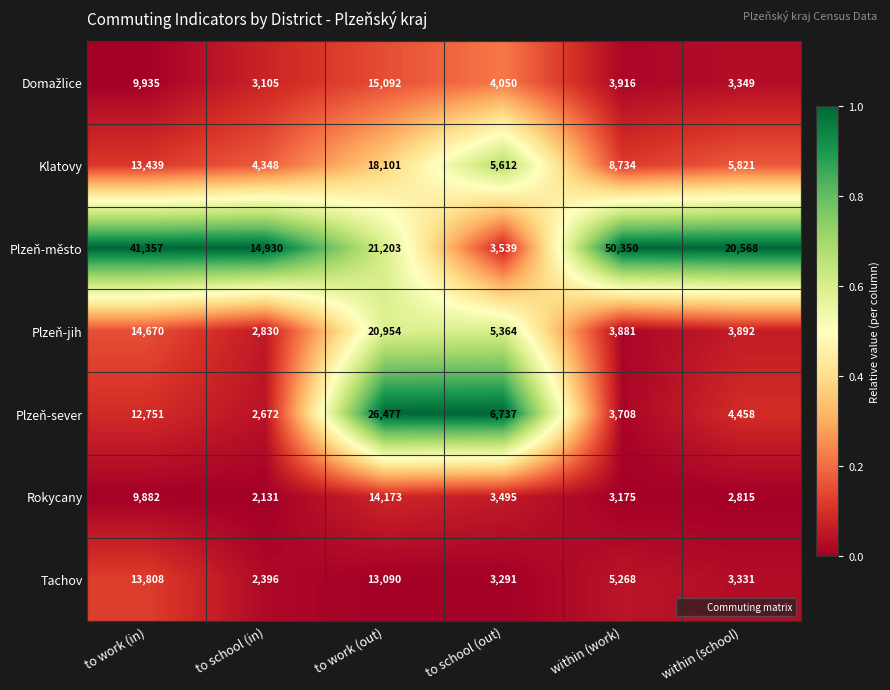

Which category has the lowest value across all series?

to school (in)